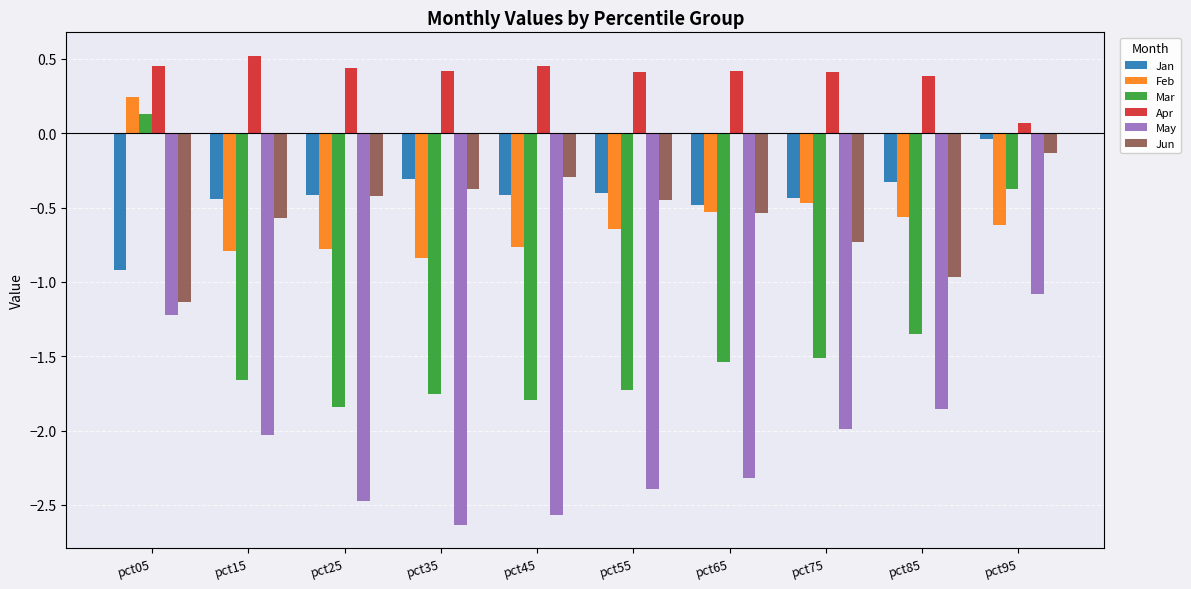

What is the difference between the second highest and second lowest values in the Jun series?

0.7